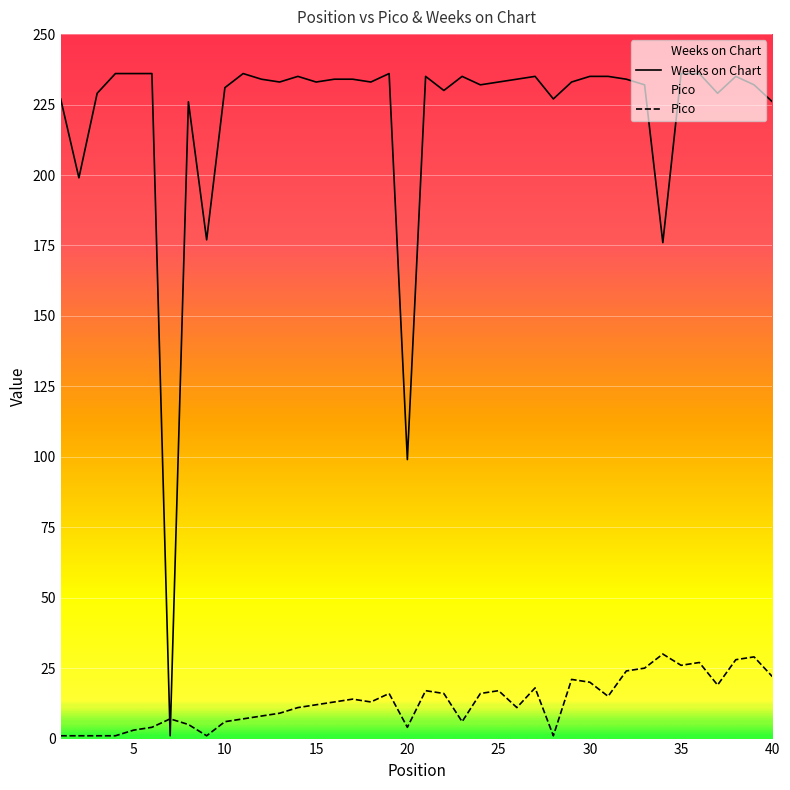

Read the Pico value at 15.

12